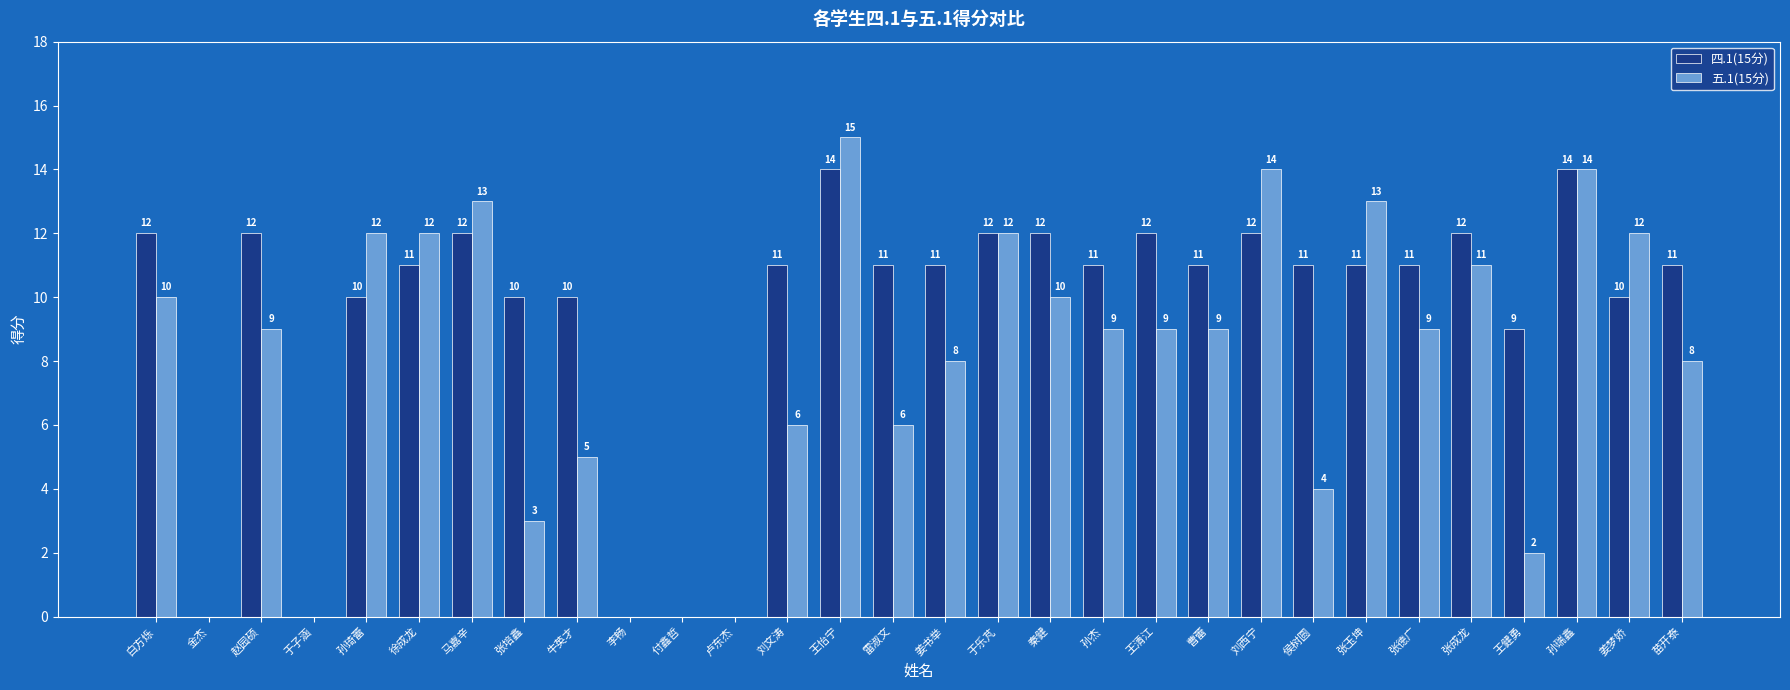

Are the bars horizontal?

No